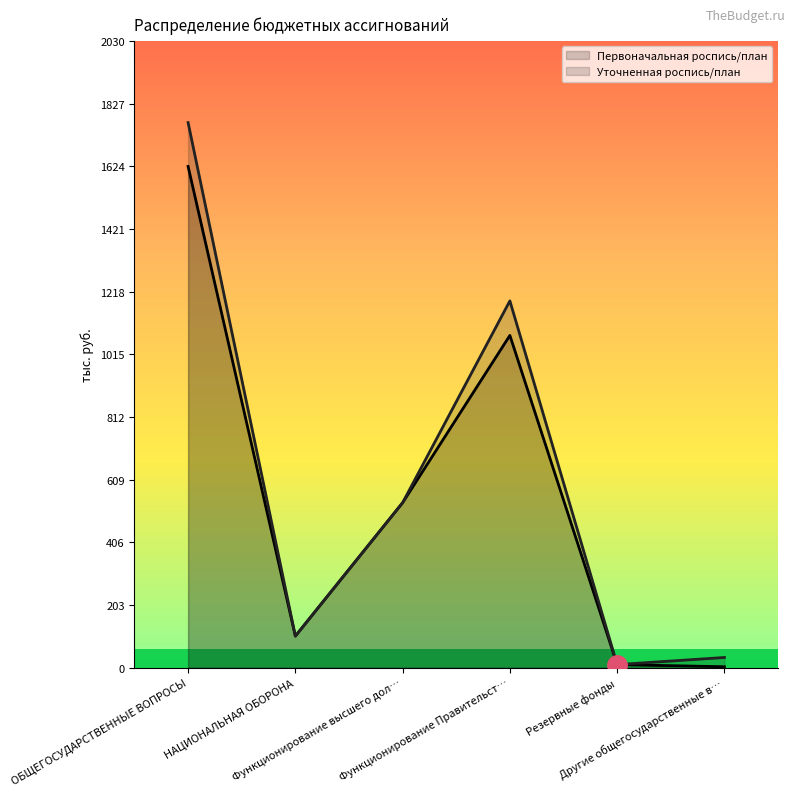

What value does the Уточненная роспись/план series have at Функционирование высшего дол…?

534.3